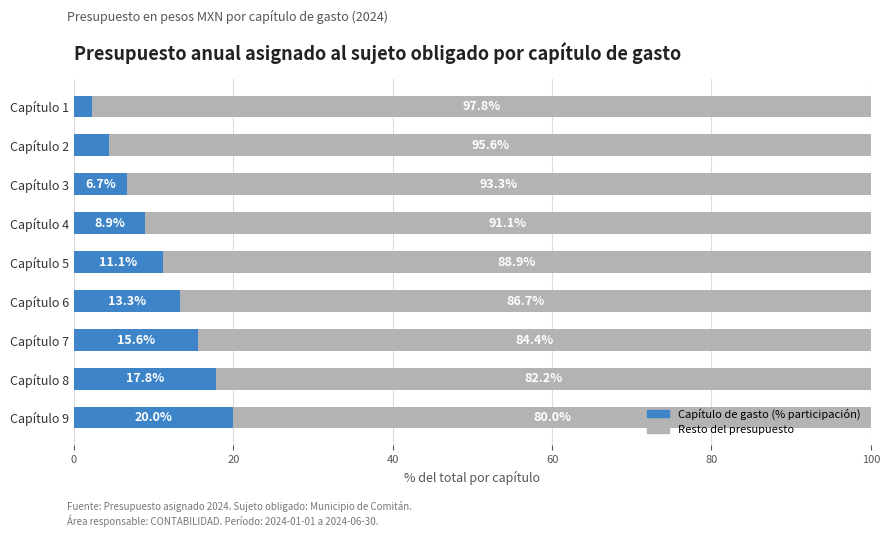

What is the total value across all series at Capítulo 9?

100.0